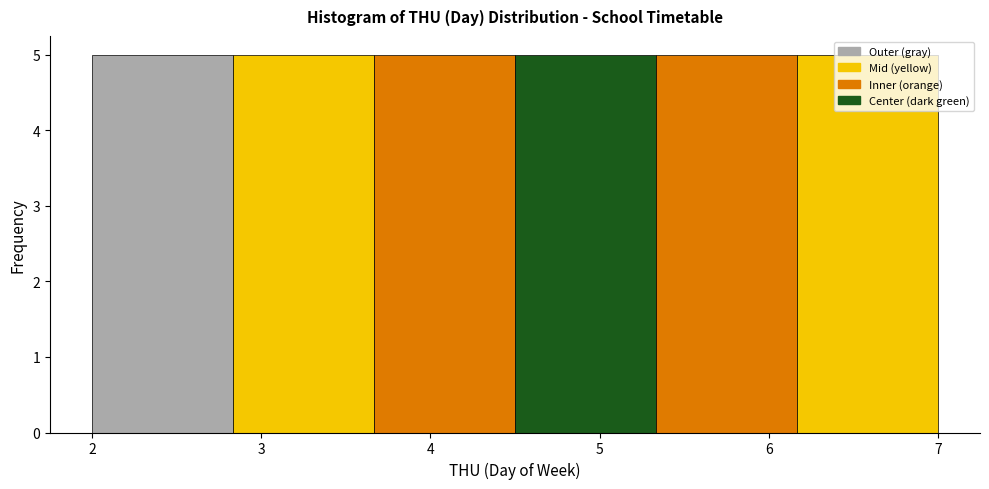

Reading left to right, transcribe this chart: for each bar, give the range it covers on the x-axis and its height. Neither the bar edges nor the heights are printed on the chart, so give them approximately, as read against the axes.

2.0 to 2.8: 5
2.8 to 3.7: 5
3.7 to 4.5: 5
4.5 to 5.3: 5
5.3 to 6.2: 5
6.2 to 7.0: 5